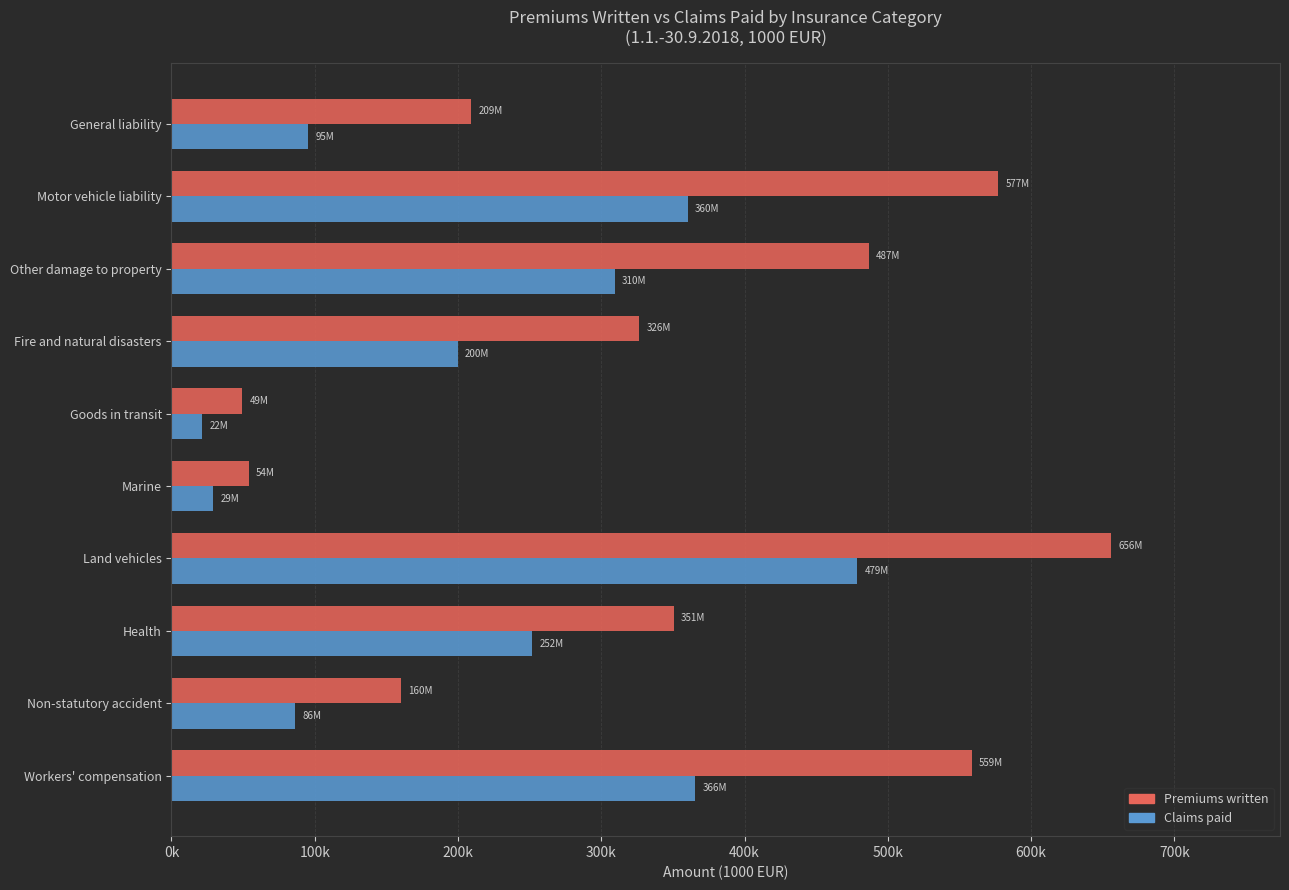

At which category does the chart reach its minimum across all series?

Goods in transit